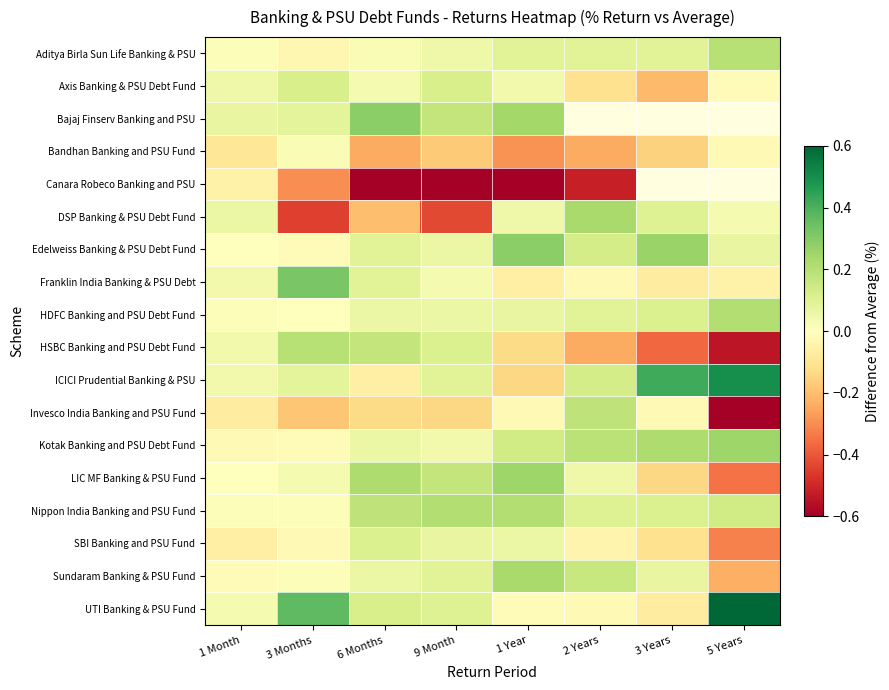

What is the total value across all series at 6 Months?

0.2